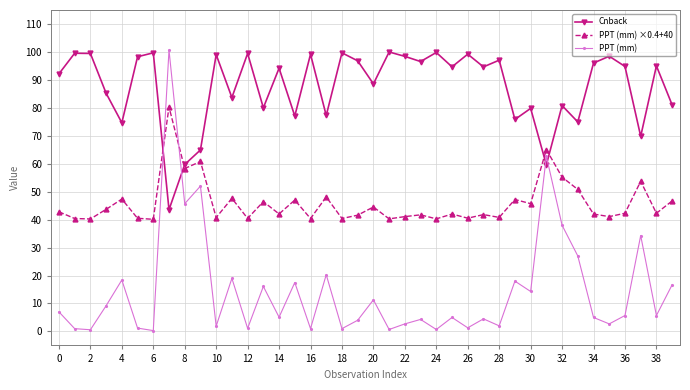

Which series has the widest spread of values?

PPT (mm)